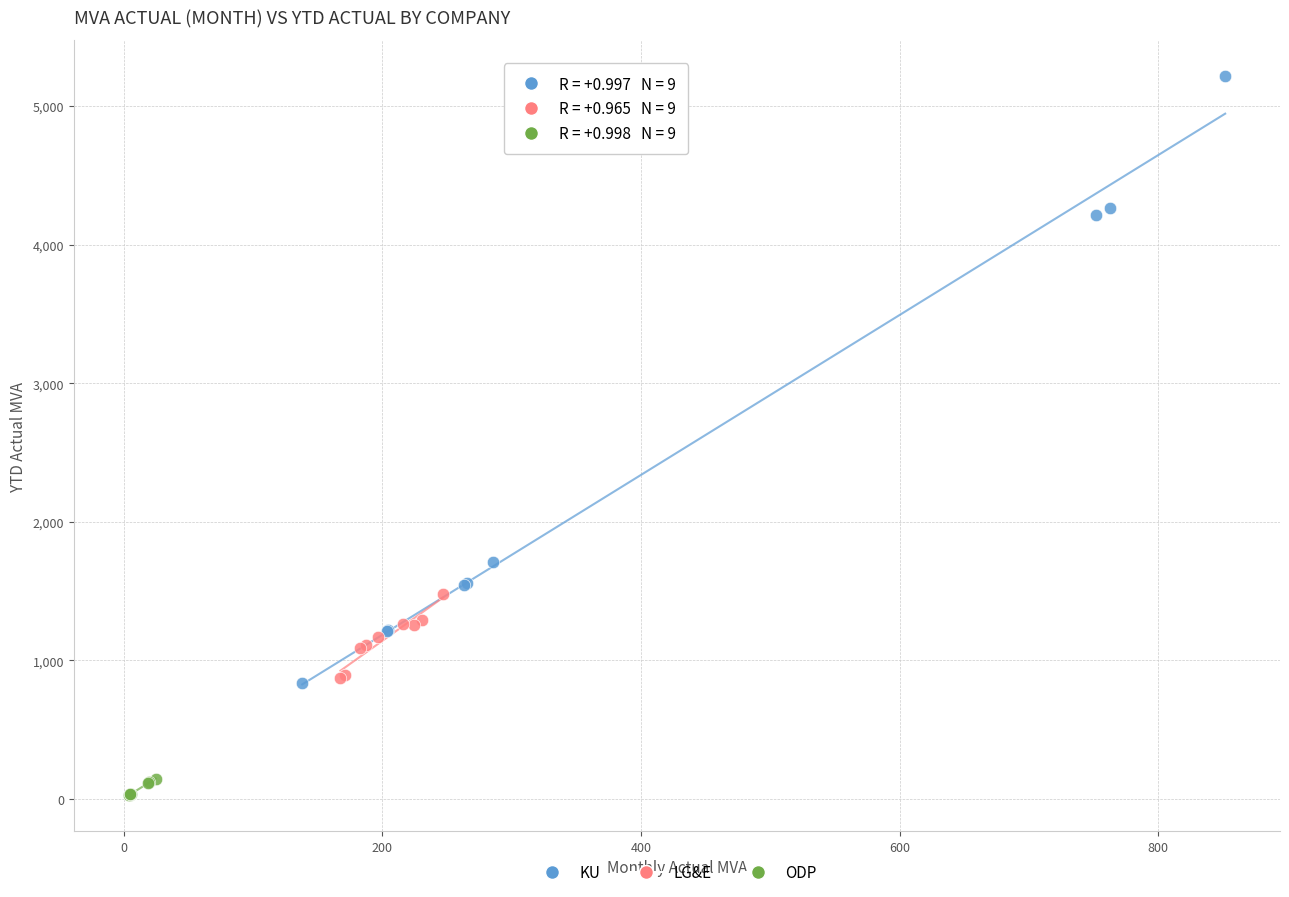

What are all the series names shown in the legend?

KU, LG&E, ODP